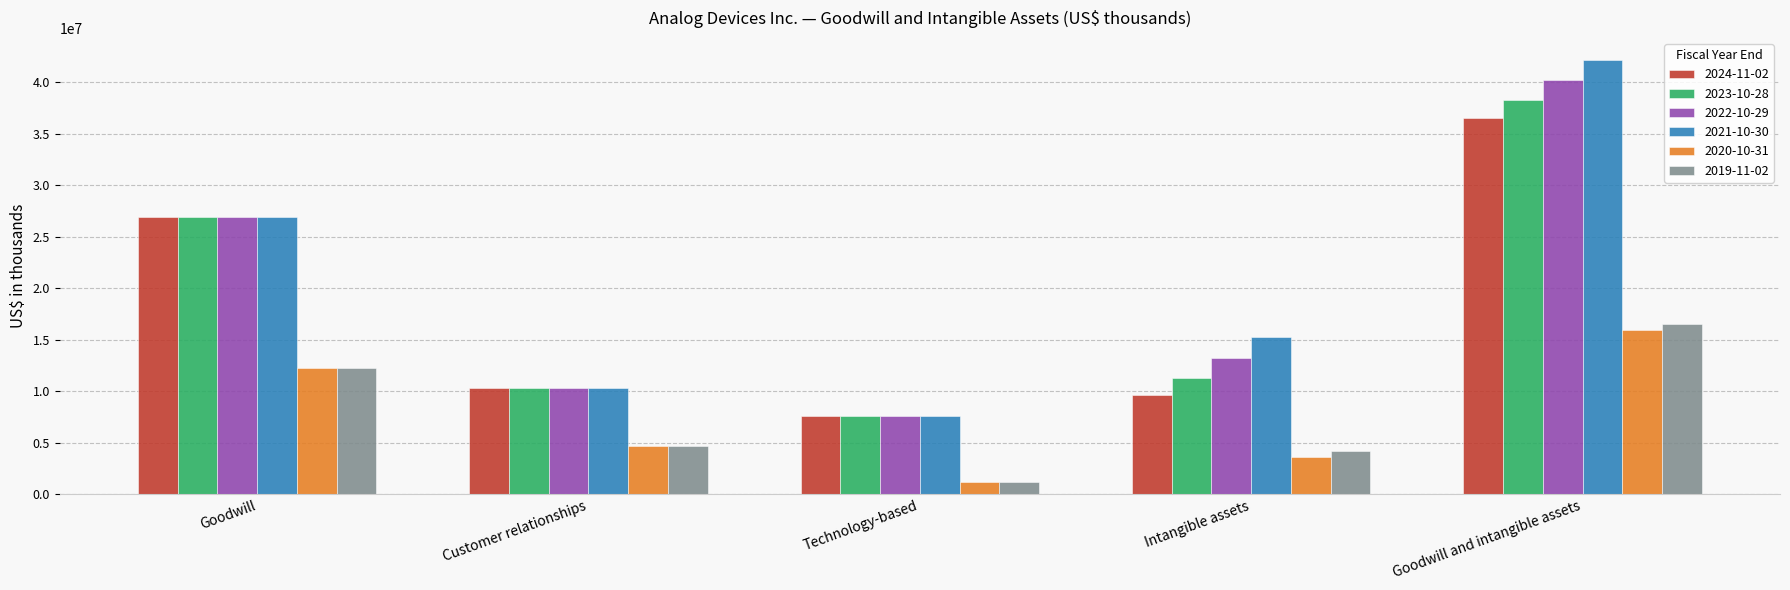

What are all the series names shown in the legend?

2024-11-02, 2023-10-28, 2022-10-29, 2021-10-30, 2020-10-31, 2019-11-02